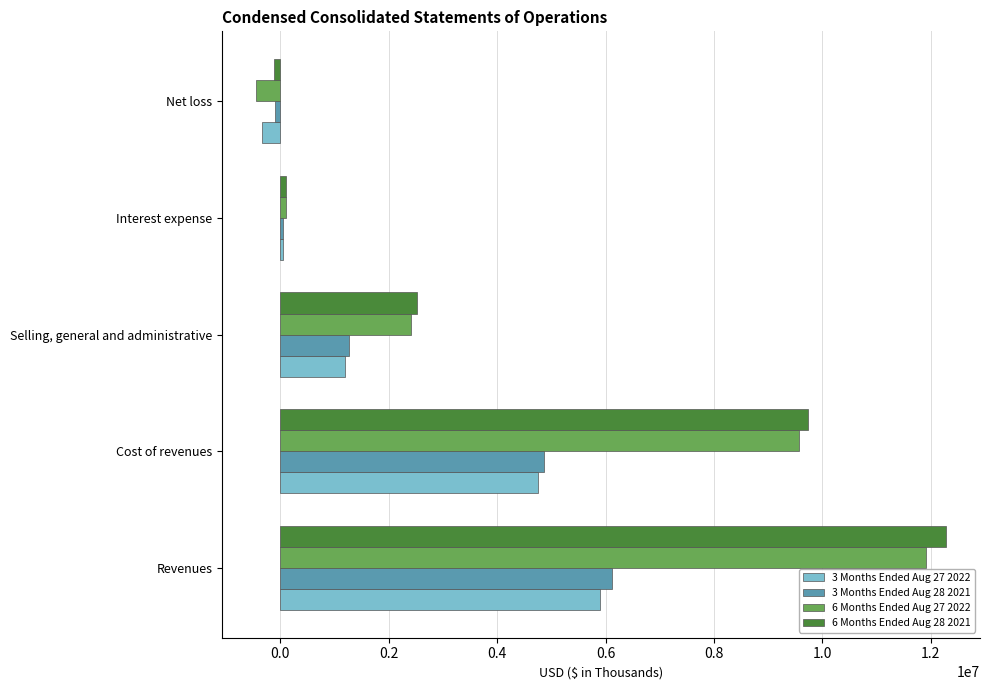

At which category is the sum across all series the highest?

Revenues